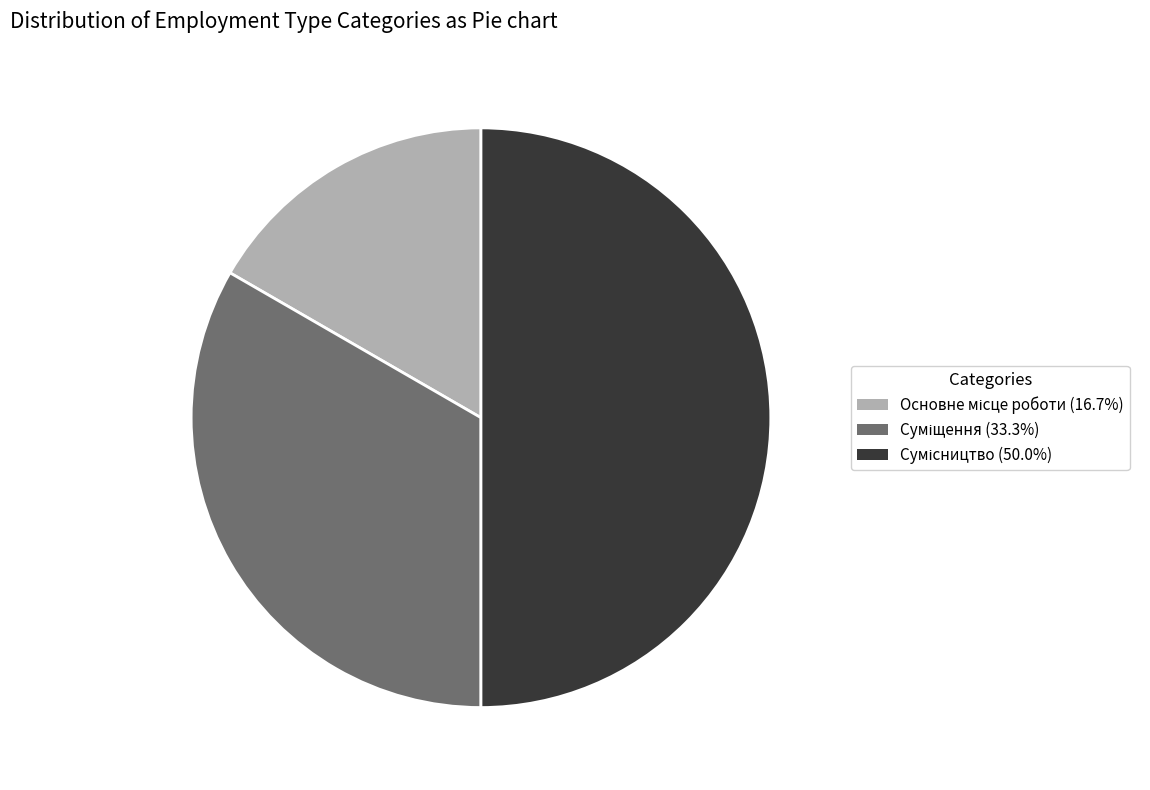

Which slice is the smallest?

Основне місце роботи